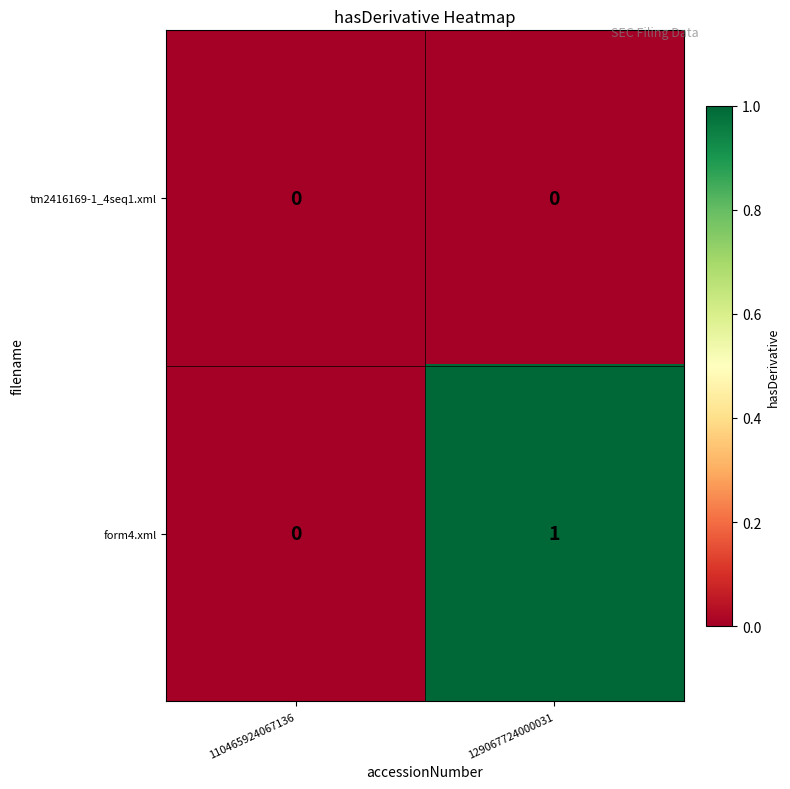

At which category does the chart reach its peak across all series?

129067724000031